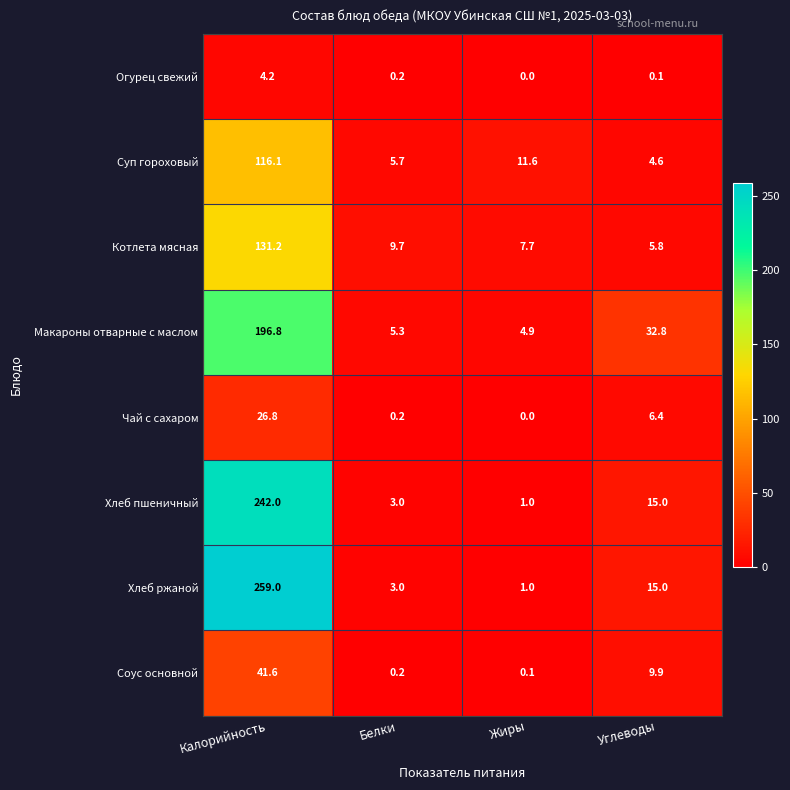

At which label does Макароны отварные с маслом first exceed 32?

Калорийность